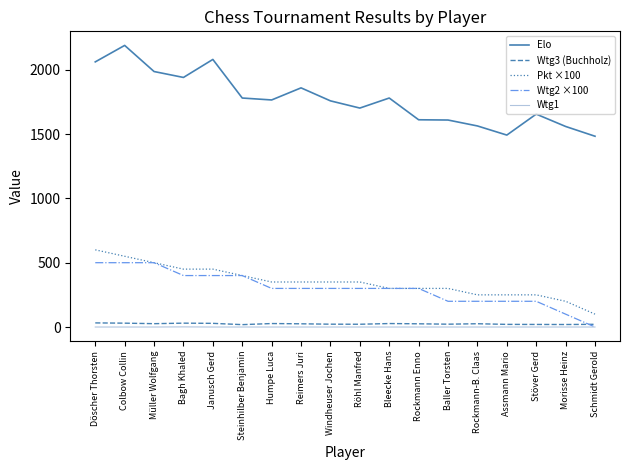

Does the chart display data point markers on the line(s)?

No